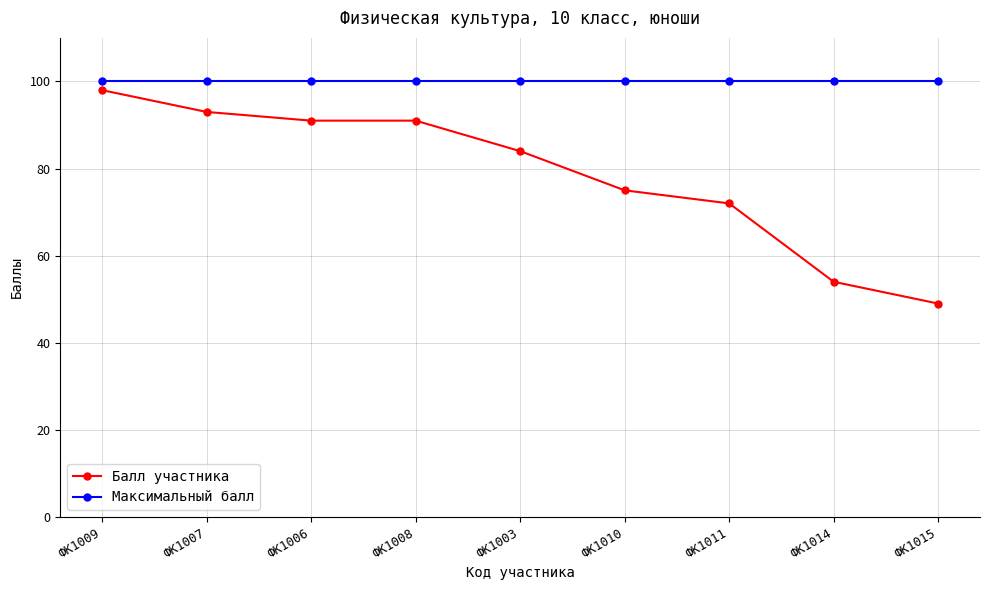

What is the minimum value shown in the chart?

49